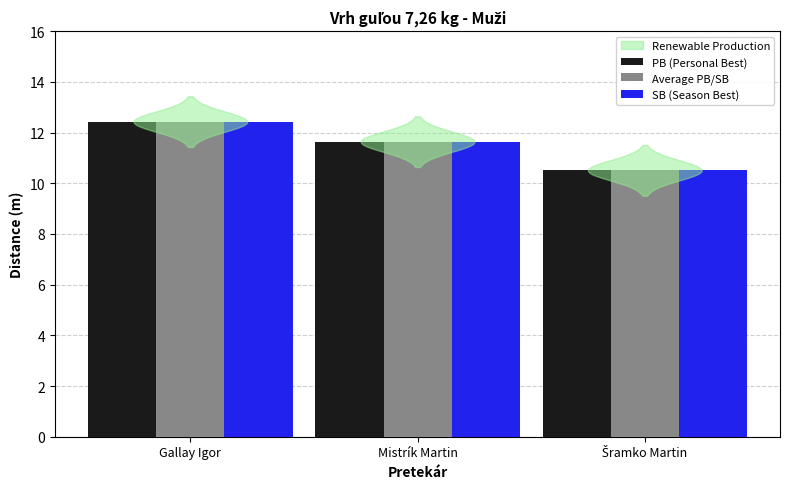

What is the average value of the Average PB/SB series?

11.5